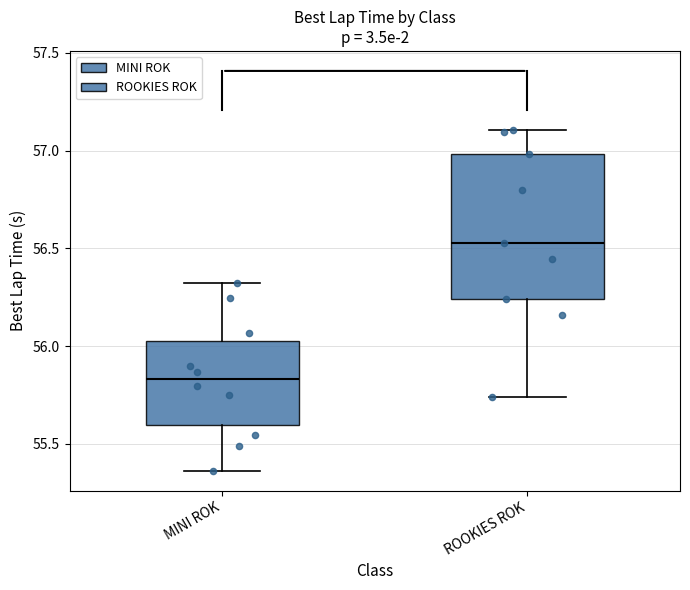

Which box's median line is the highest?

ROOKIES ROK